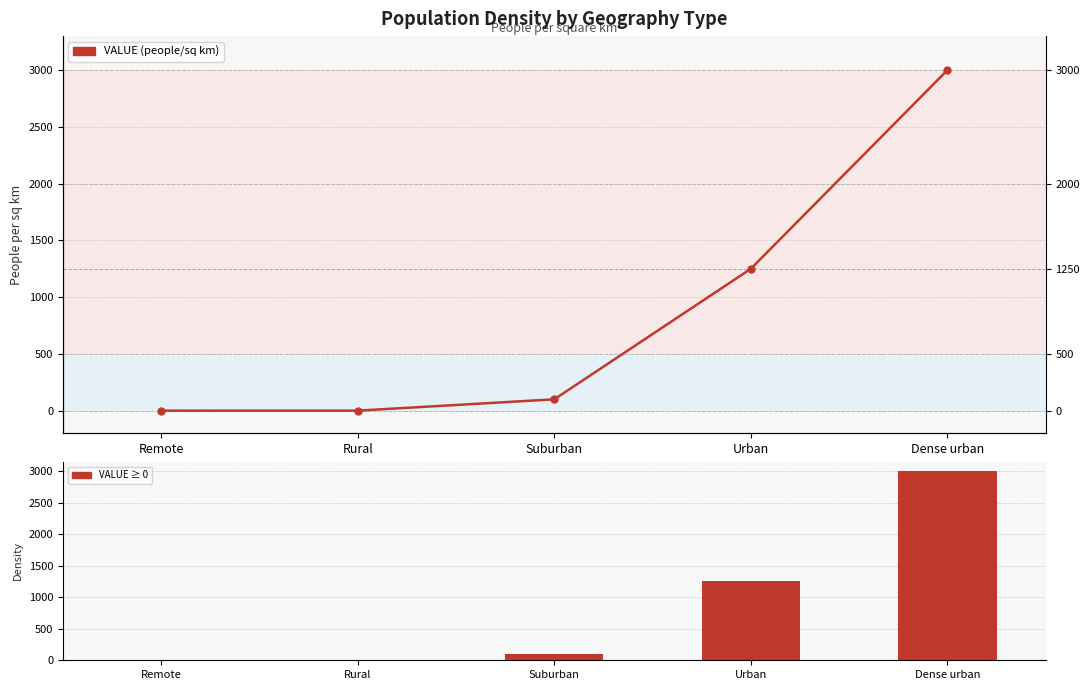

How many distinct data groups are displayed?

1